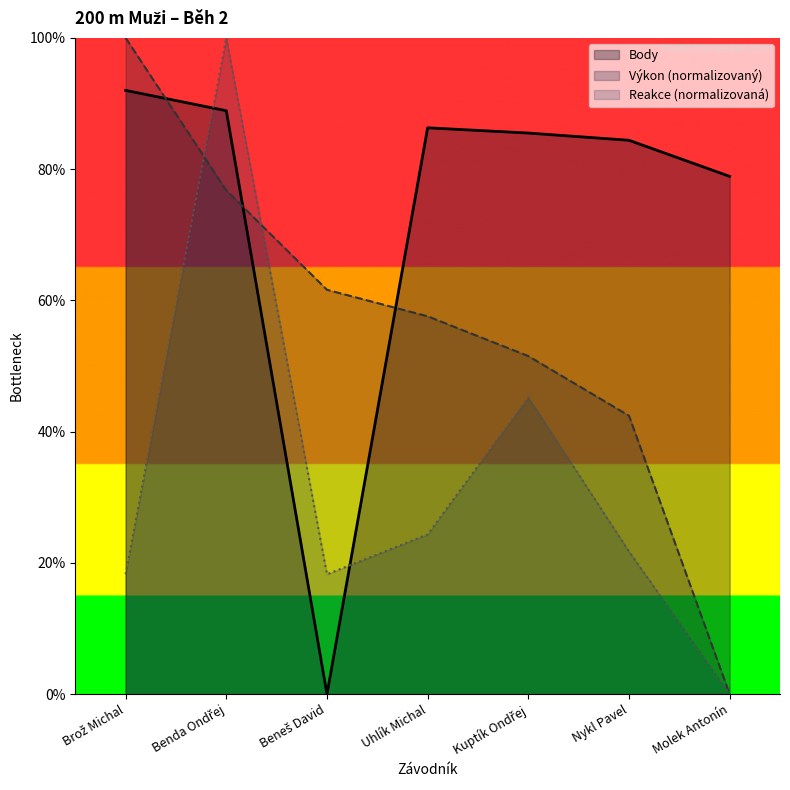

How many interior local peaks does the Reakce series have?

2